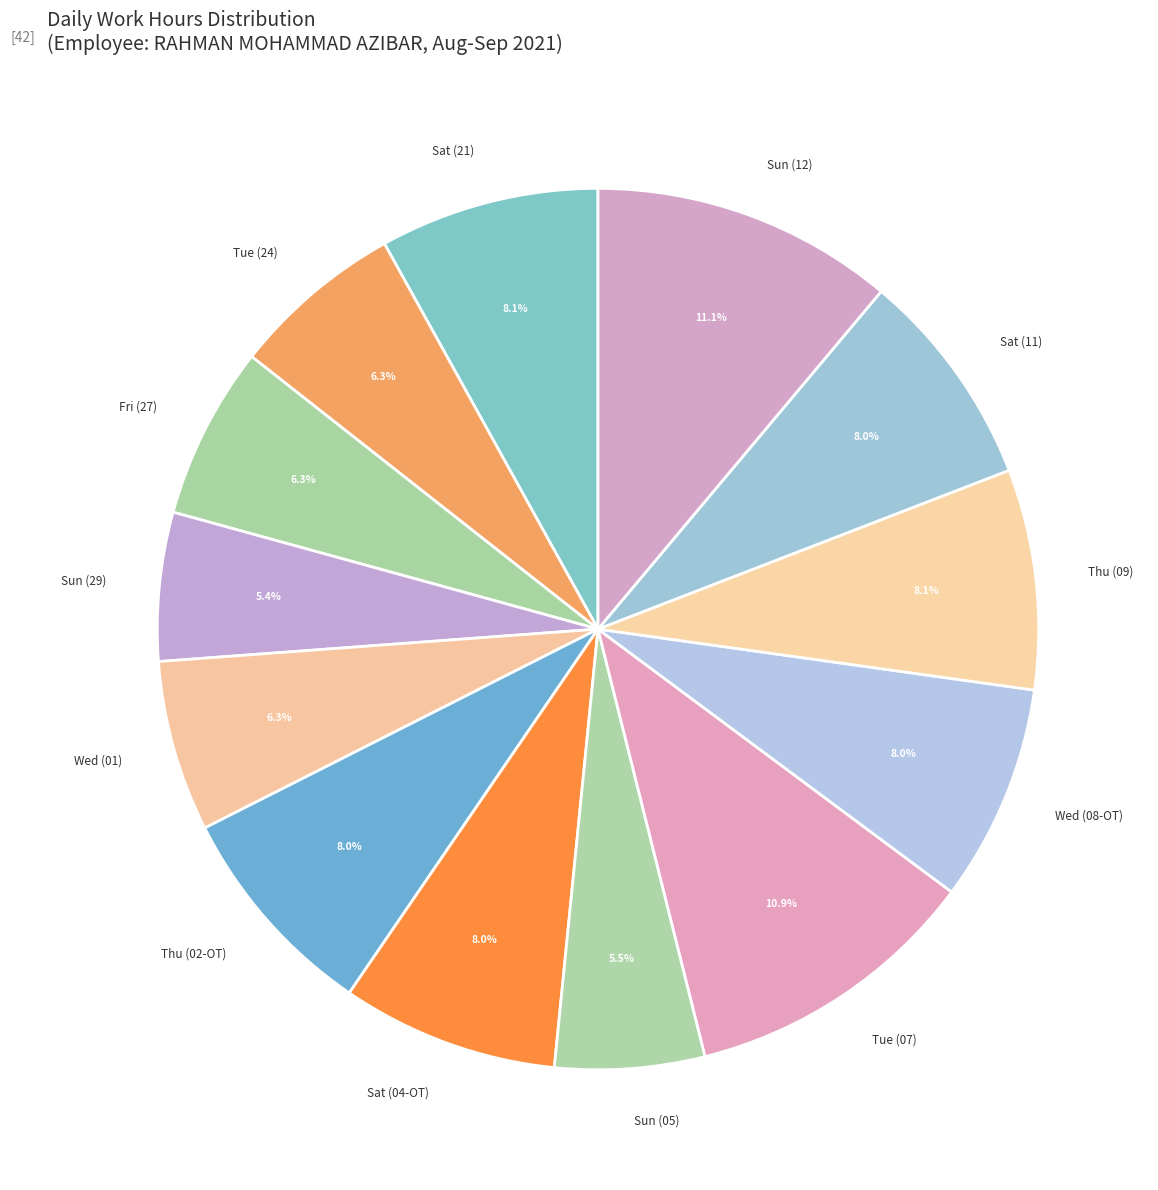

Is the sum of Tue (24) and Tue (07) greater than half?

No